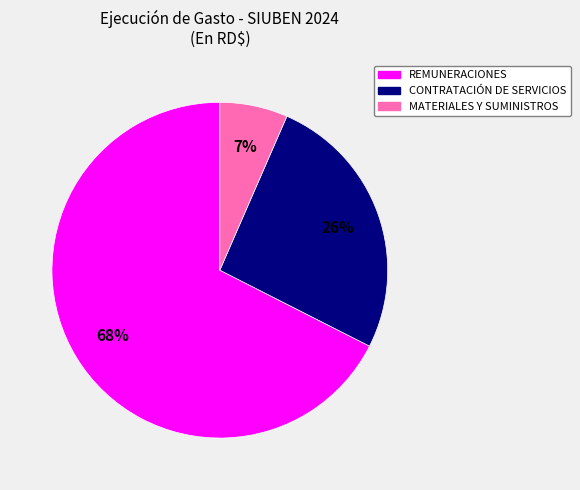

How many slices are in this pie chart?

3